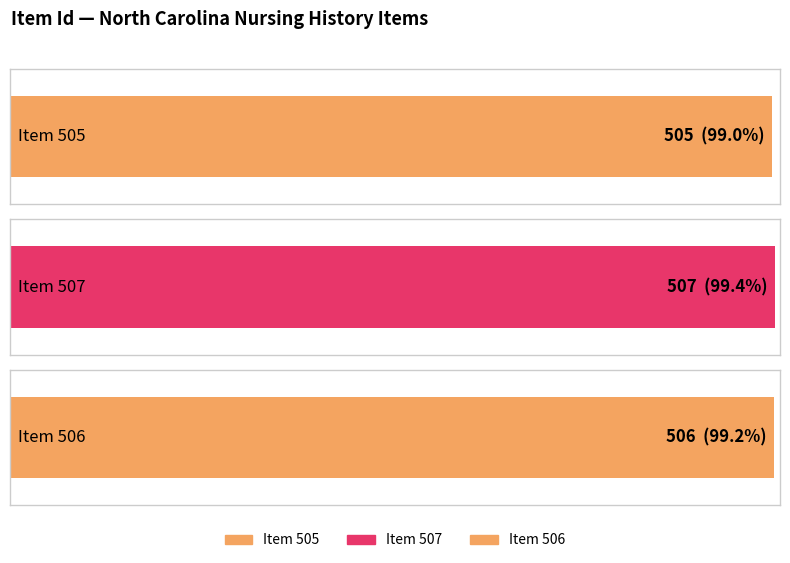

What is the difference between the maximum and minimum values?

2